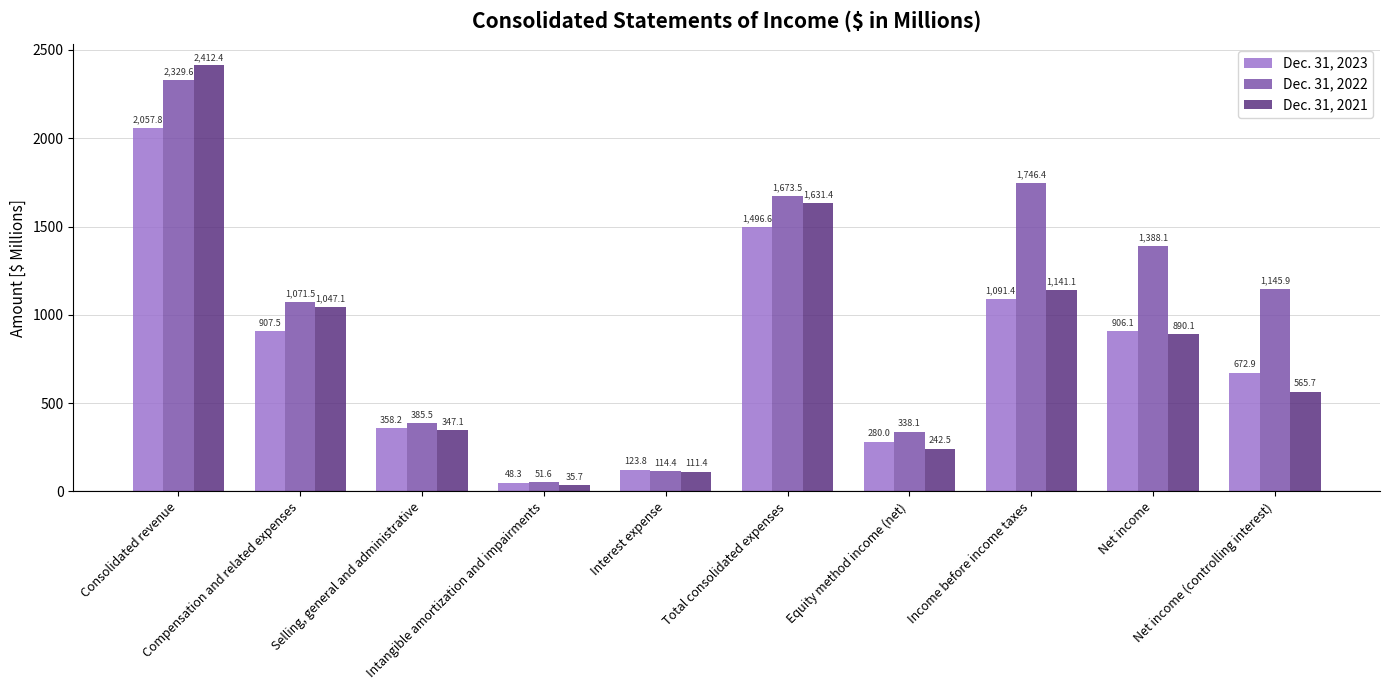

What is the value of the Dec. 31, 2022 bar at the 9th from the left?

1388.1